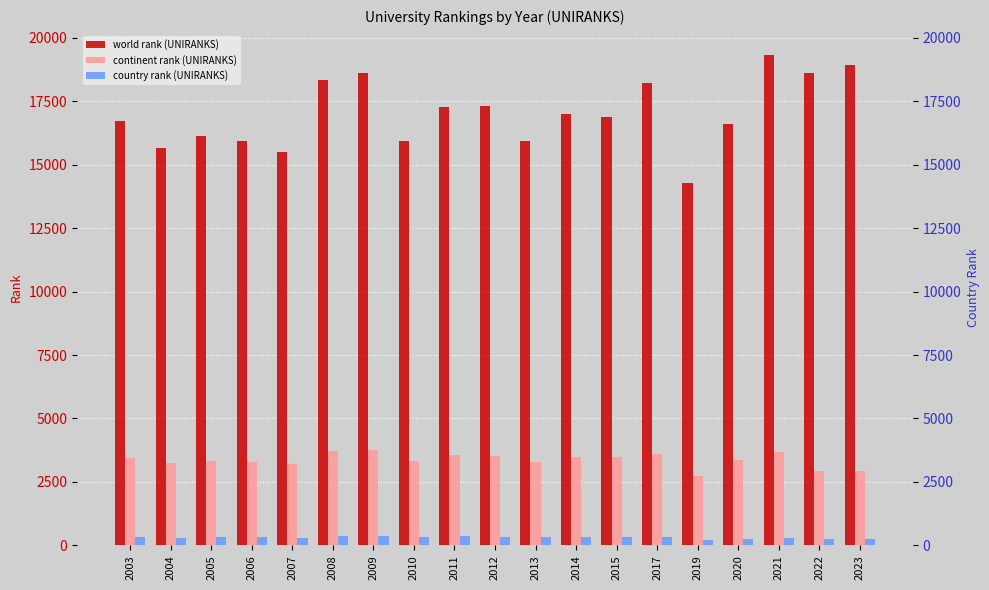

Reading right to left, transcribe all the data shown in this chart.

world rank (UNIRANKS): 18945	18605	19335	16593	14296	18202	16880	17003	15937	17305	17276	15932	18629	18343	15511	15933	16122	15650	16727
continent rank (UNIRANKS): 2944	2928	3669	3345	2728	3601	3480	3471	3291	3503	3548	3312	3740	3704	3206	3289	3319	3239	3458
country rank (UNIRANKS): 262	261	298	262	201	338	344	347	327	341	356	325	372	367	304	317	322	306	340